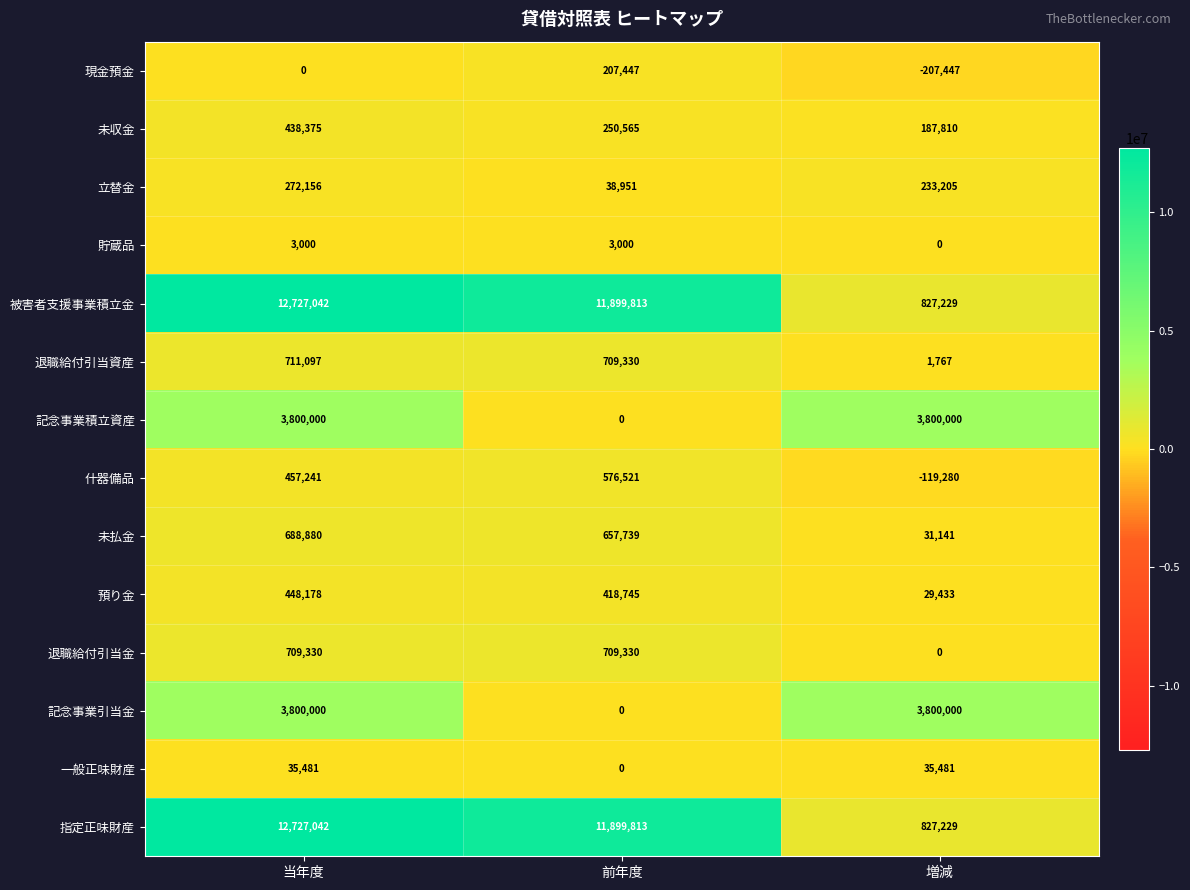

What is the total value across all series at 当年度?

36817822